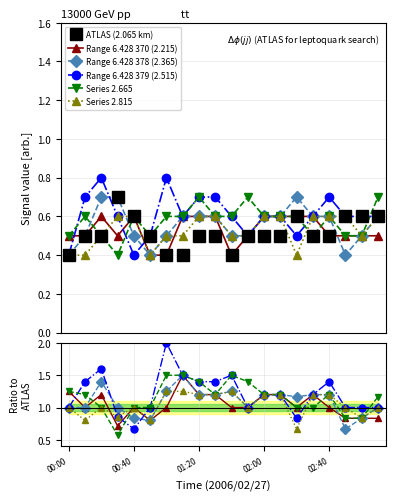

How many interior local valleys does the Range 6.428 370 (2.215) series have?

2